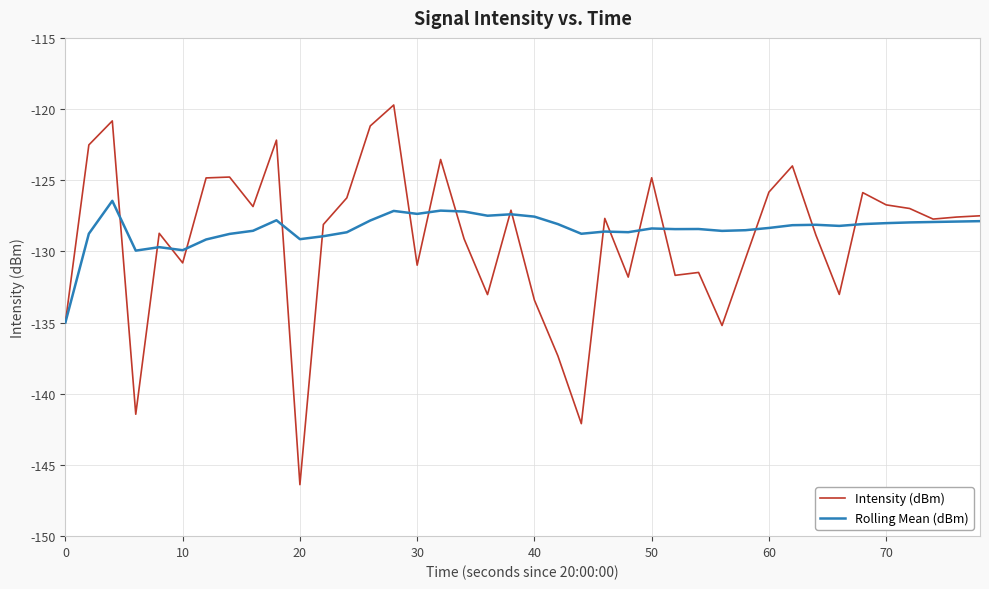

What is the maximum value for Rolling Mean (dBm)?

-126.4